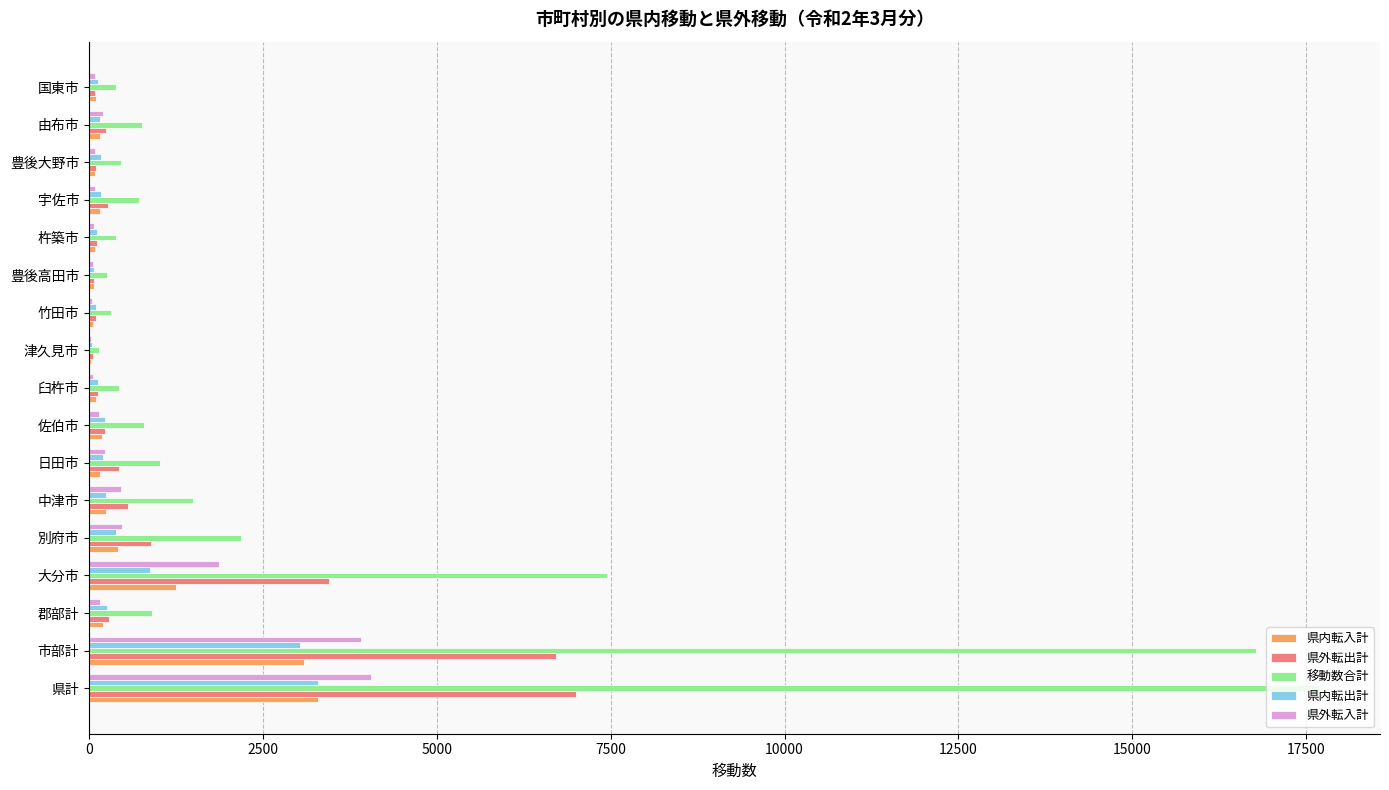

What is the highest value of the 県外転出計 series?

7000